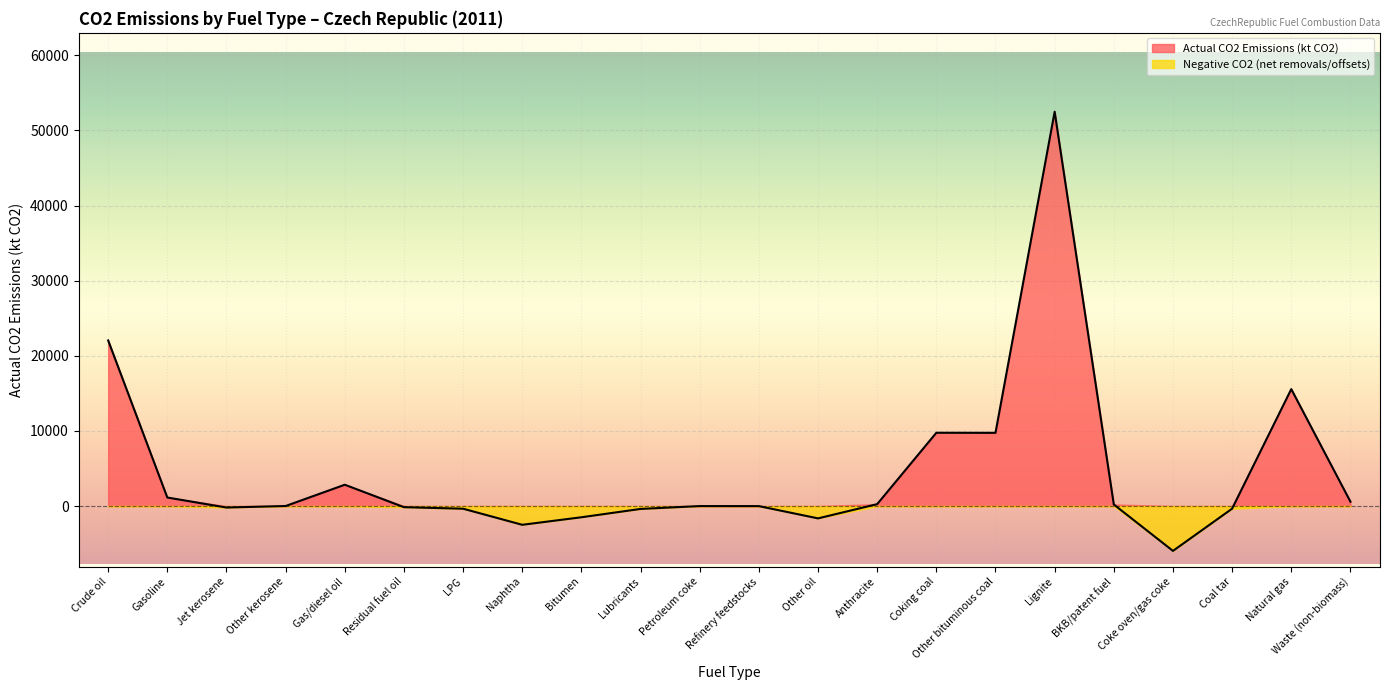

Which has a higher value, Coke oven/gas coke or Residual fuel oil?

Residual fuel oil